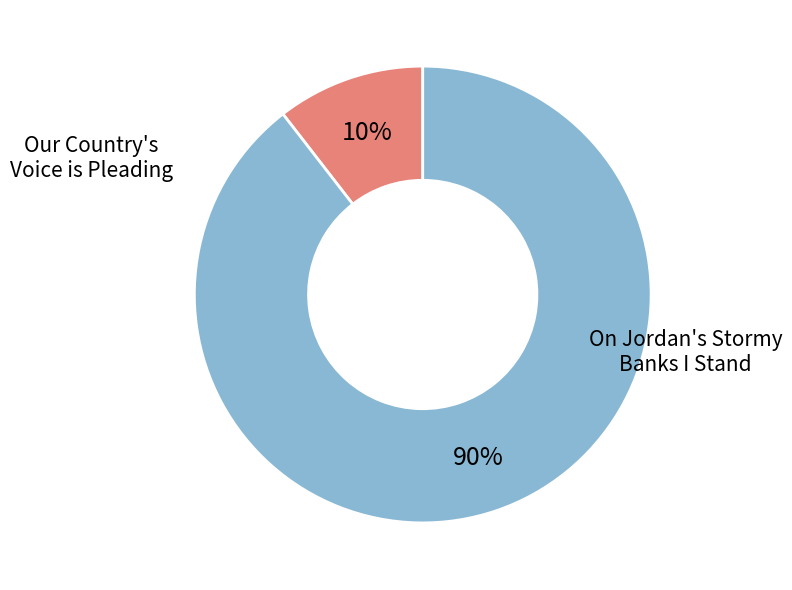

Is there any slice that represents more than half of the pie?

Yes